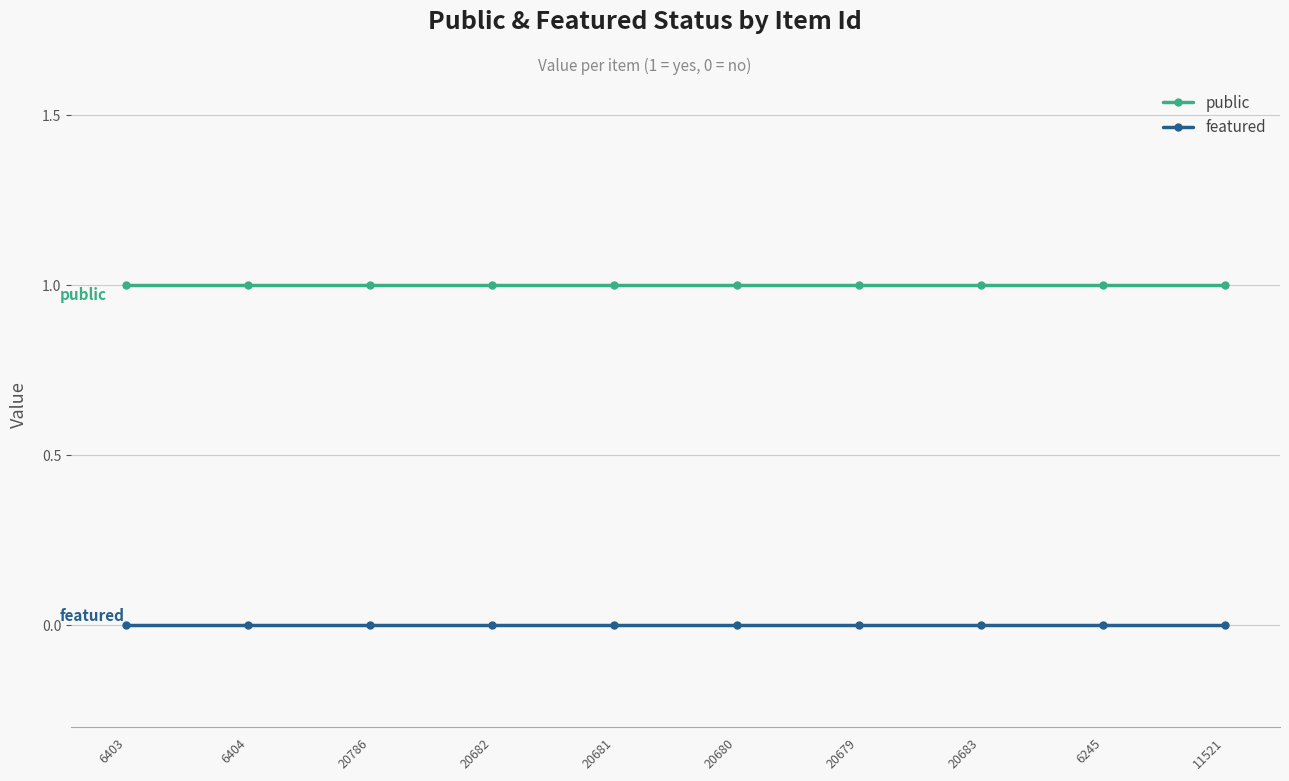

Is it true that public equals 1 at 6245?

True